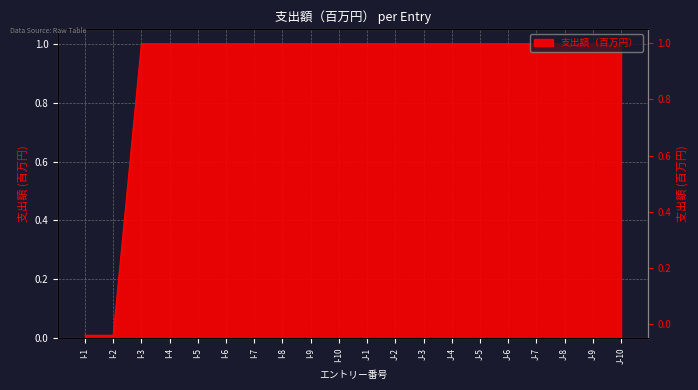

The chart shows a value of 1.5 at J-1. True or false?

False